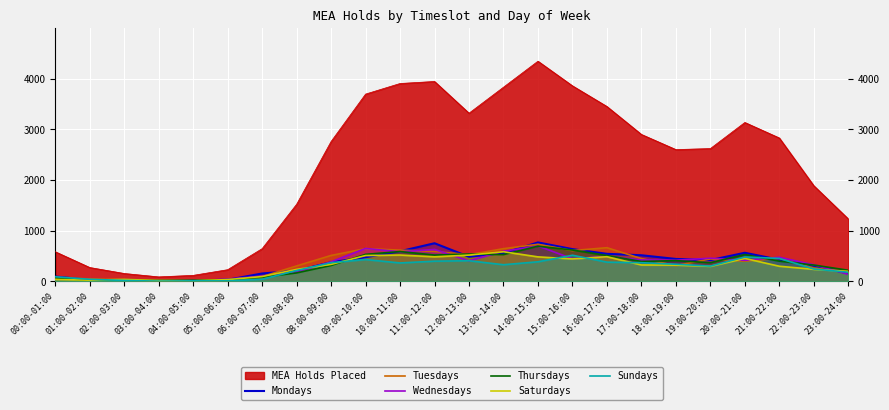

True or false: Mondays has a value of 444 at 18:00-19:00.

True